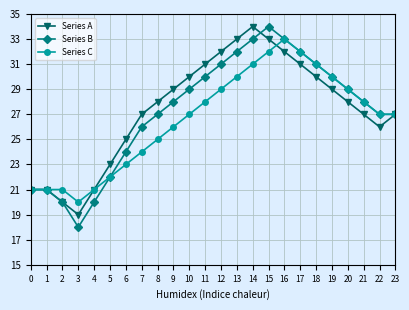

Read the Series A value at 10, to the nearest 5.

30